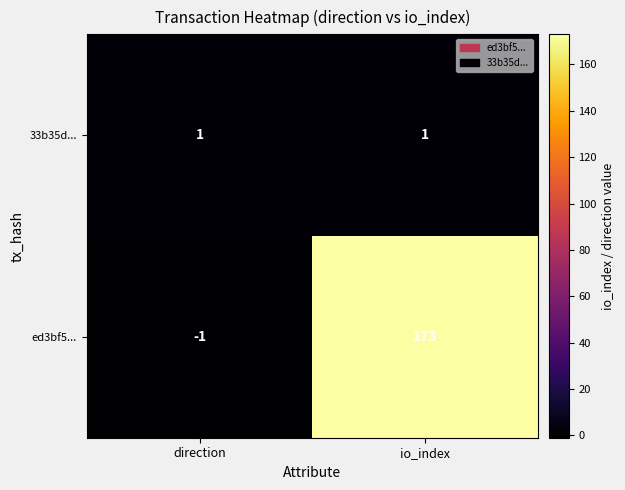

Which series changed the most between direction and io_index?

ed3bf5...